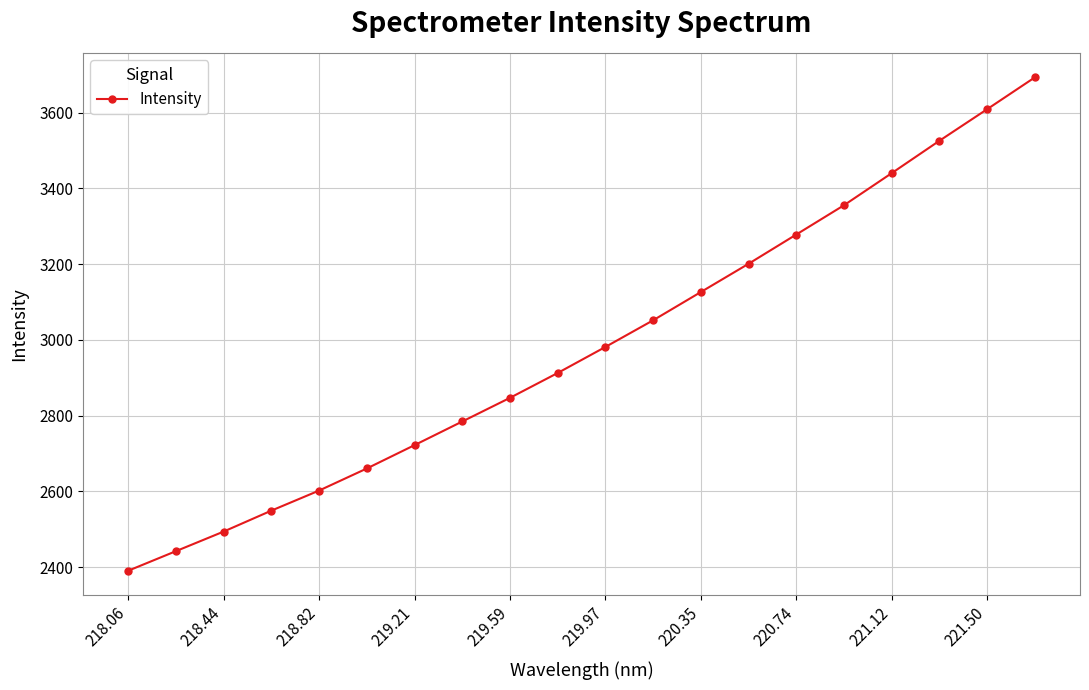

What is the value of the 16th point from the left?

3355.2